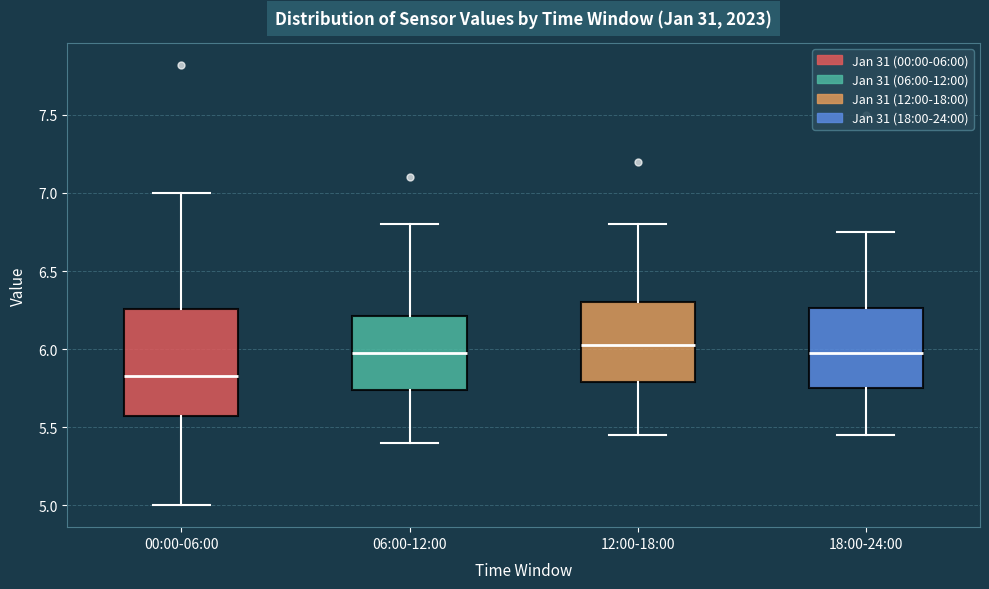

Which box has the lowest median line?

00:00-06:00